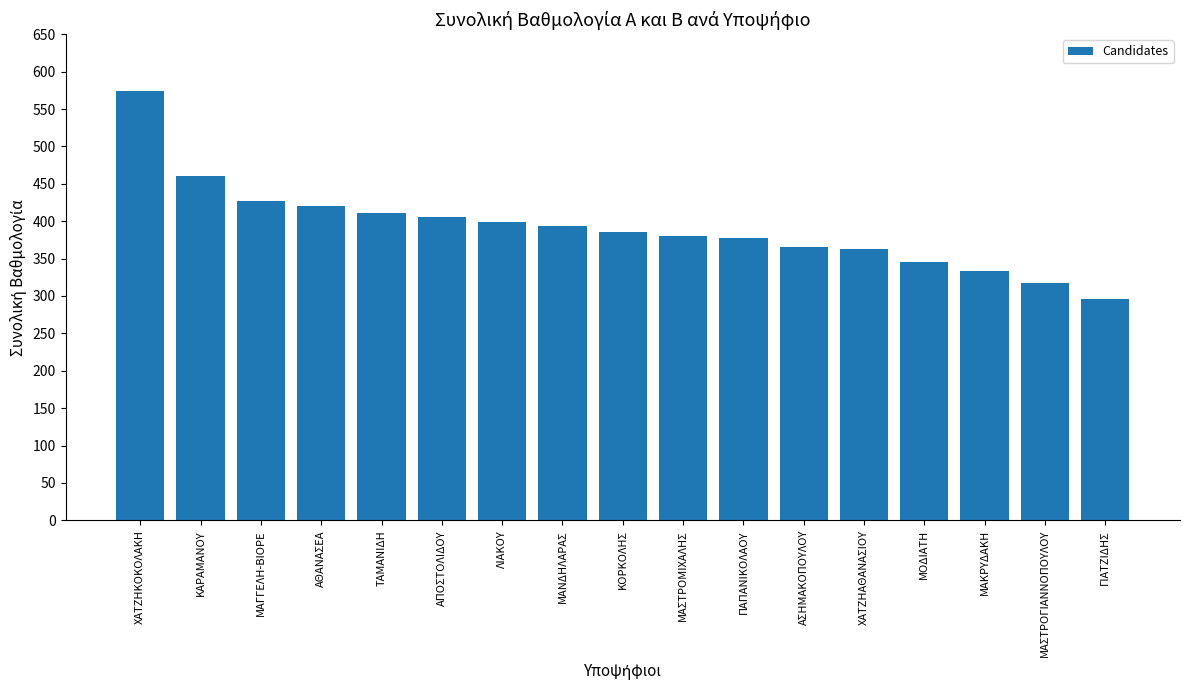

How many values exceed 385?

9